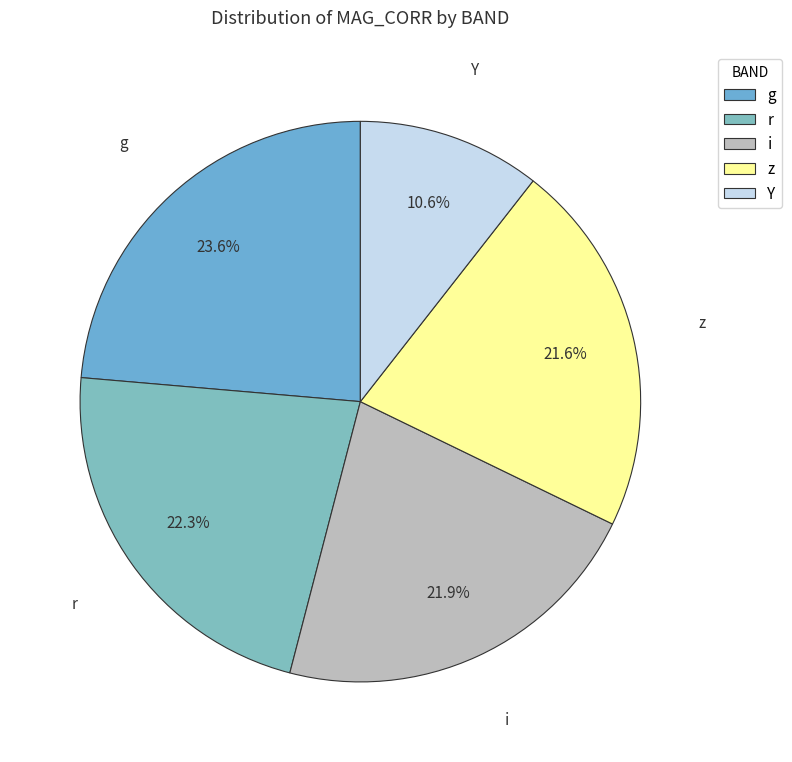

Which slice is the smallest?

Y